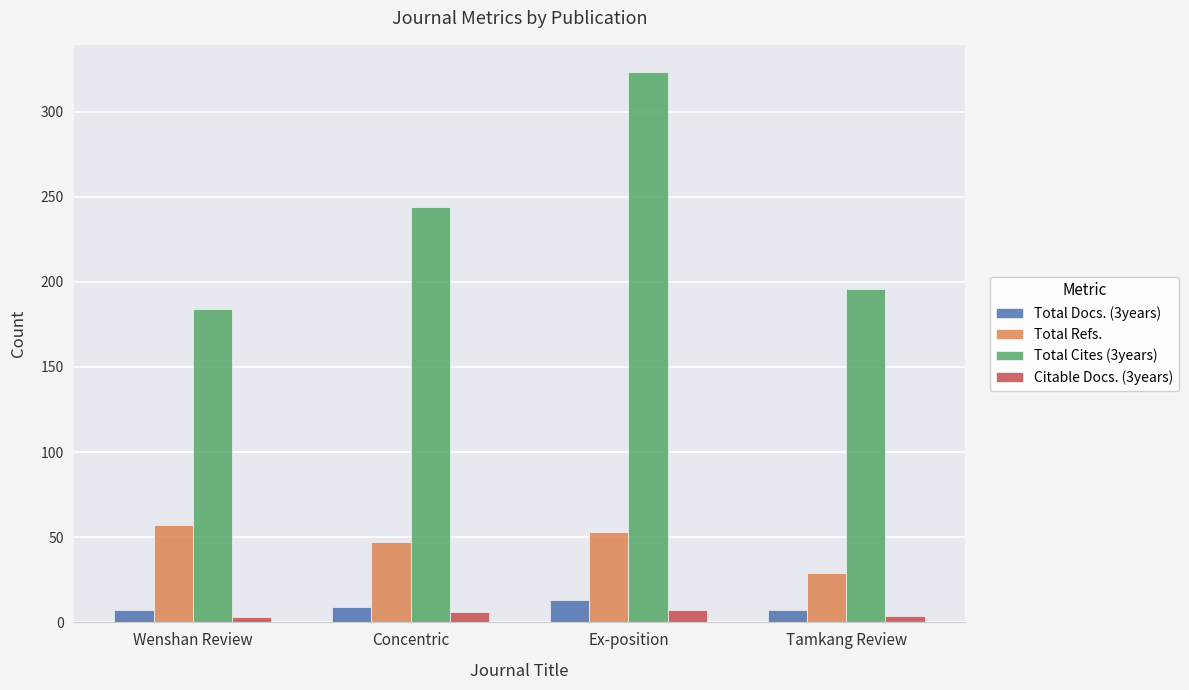

What are all the series names shown in the legend?

Total Docs. (3years), Total Refs., Total Cites (3years), Citable Docs. (3years)